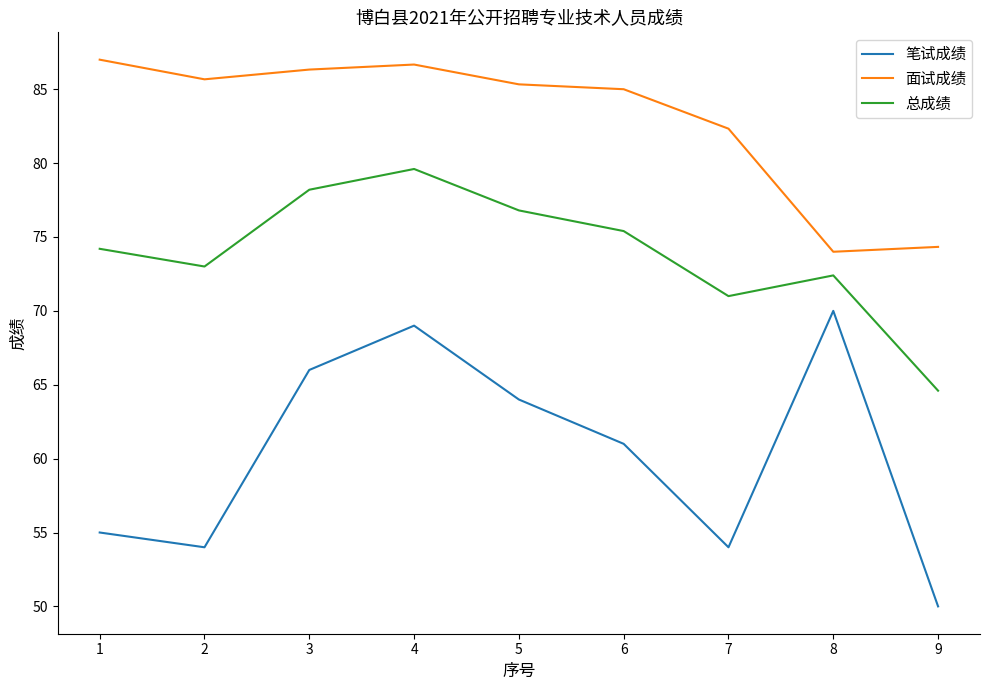

At which category is the sum across all series the highest?

4